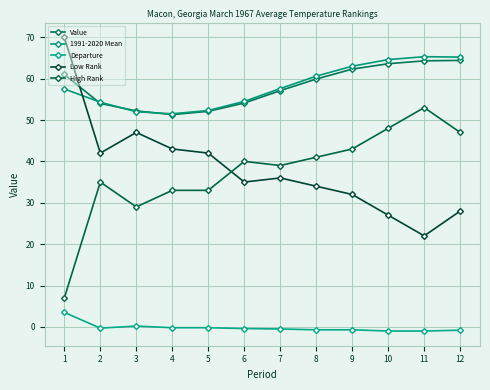

Rank the series at 6 from lowest to highest value.

Departure, Low Rank, High Rank, Value, 1991-2020 Mean